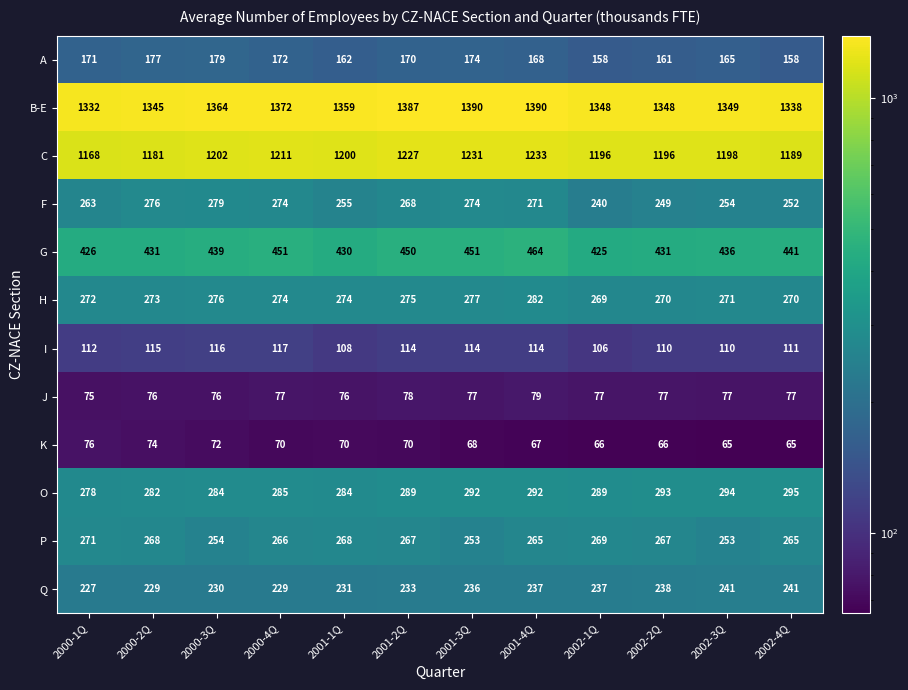

At how many categories does at least one series exceed 822?

12